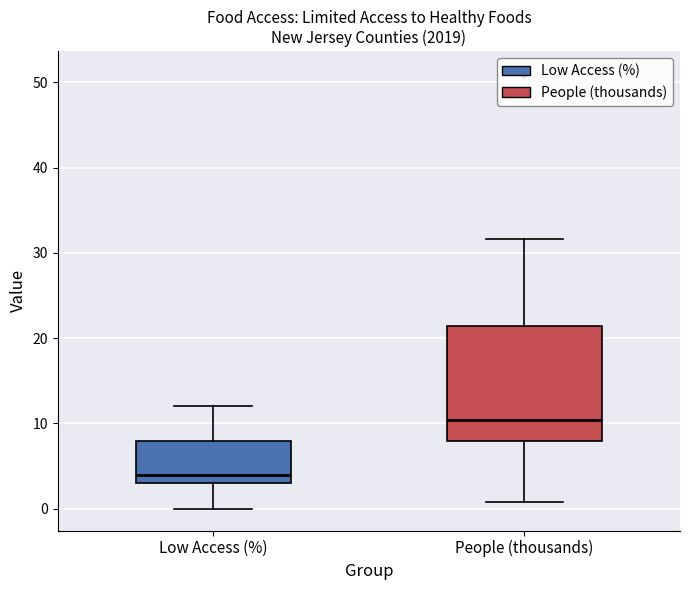

Where does the lower whisker of the box for Low Access (%) end on the y-axis? The values are not printed on the chart, so give them approximately, as read against the axis.

0